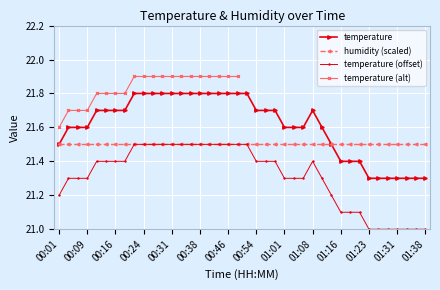

Reading right to left, transcribe all the data shown in this chart.

21.3	21.3	21.3	21.3	21.3	21.3	21.3	21.4	21.4	21.4	21.5	21.6	21.7	21.6	21.6	21.6	21.7	21.7	21.7	21.8	21.8	21.8	21.8	21.8	21.8	21.8	21.8	21.8	21.8	21.8	21.8	21.8	21.7	21.7	21.7	21.7	21.6	21.6	21.6	21.5